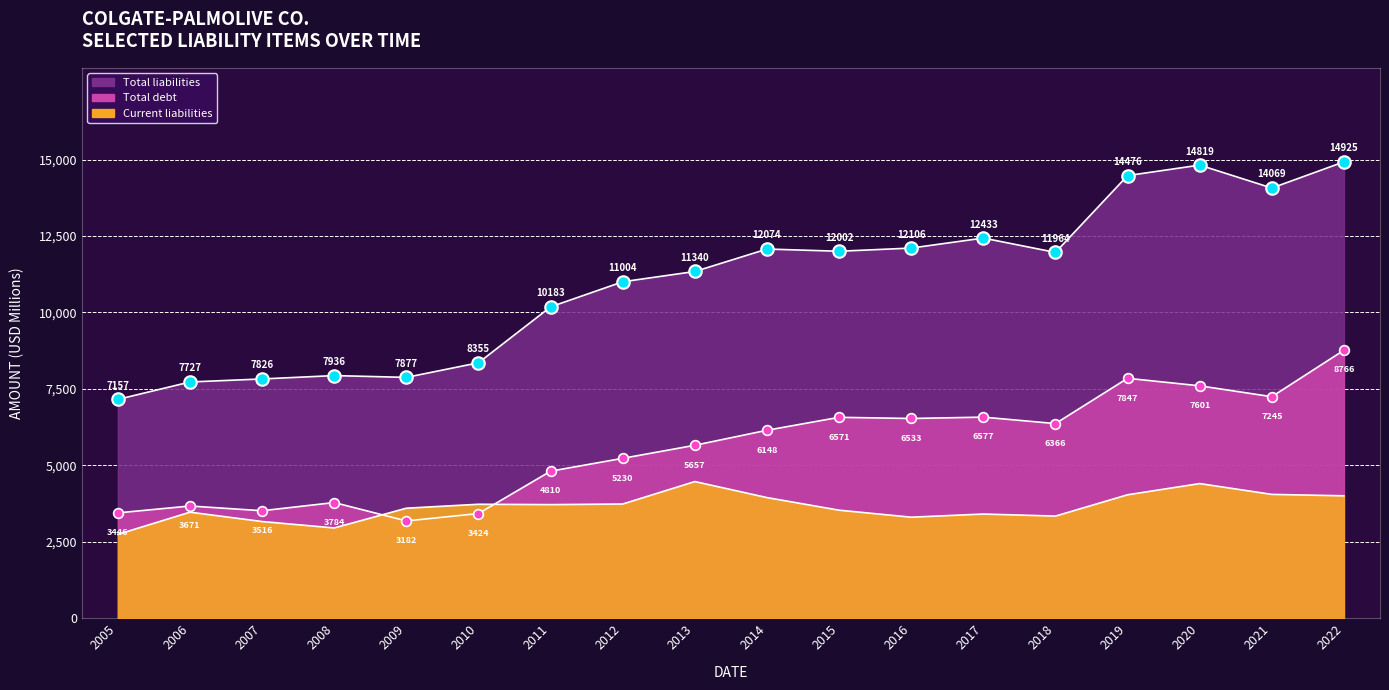

What is the total value across all series at 2012?

19970